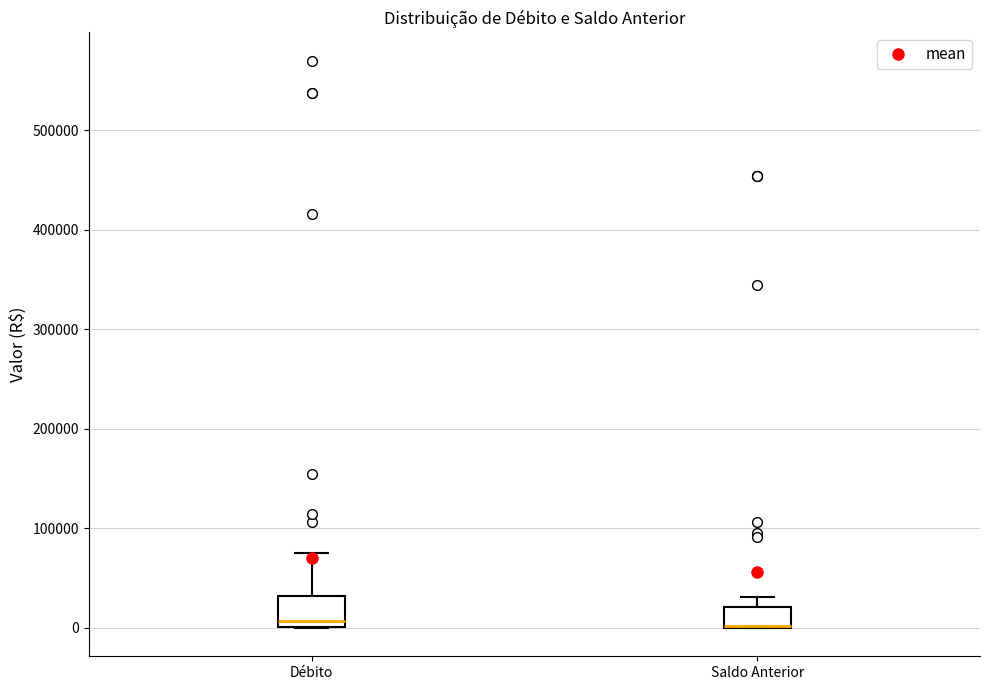

Reading left to right, transcribe this box plot: for each box, give where its median line is, the range the box spans, and where its two whiskers end, as read against the y-axis. The values are not printed on the chart, so give them approximately, as read against the axis.

Débito: median 10000, box 0 to 30000, whiskers 0 to 80000
Saldo Anterior: median 0 (drawn on the box's lower edge), box 0 to 20000, whiskers 0 to 30000